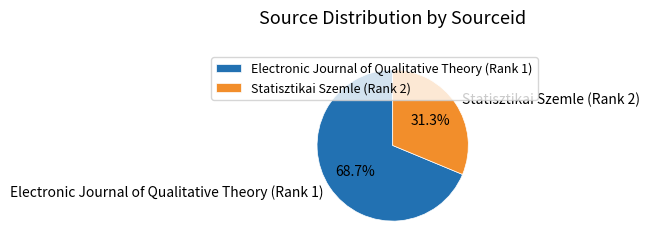

To the nearest percent, what percentage of the pie is Statisztikai Szemle (Rank 2)?

31%